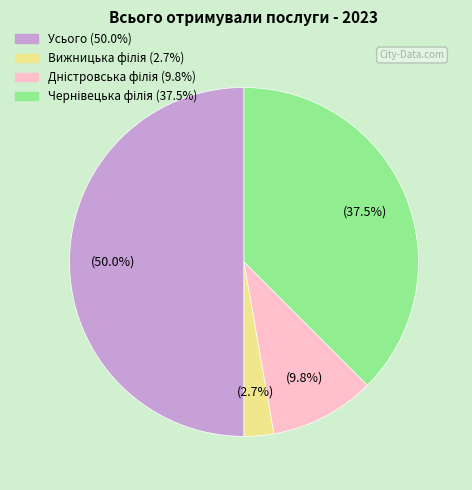

What is the largest slice in the pie chart?

Усього